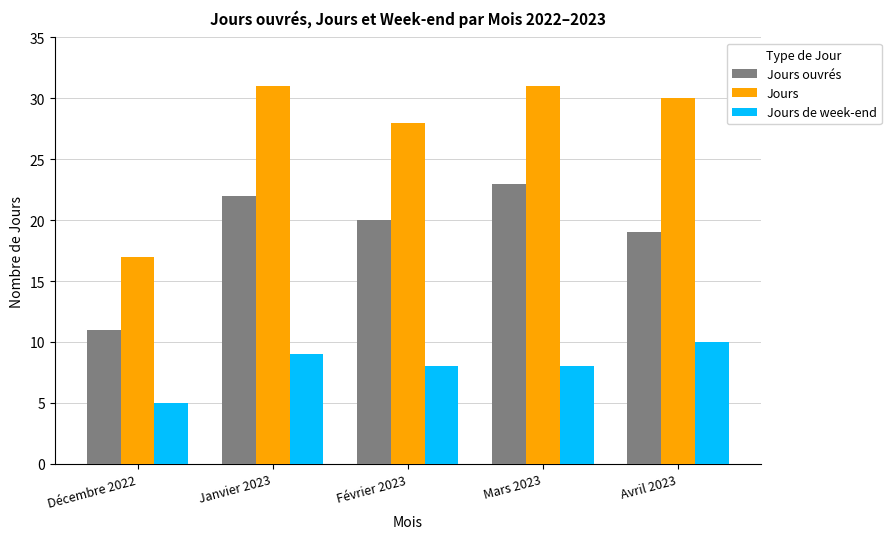

How many data points in Jours ouvrés are less than 20?

2